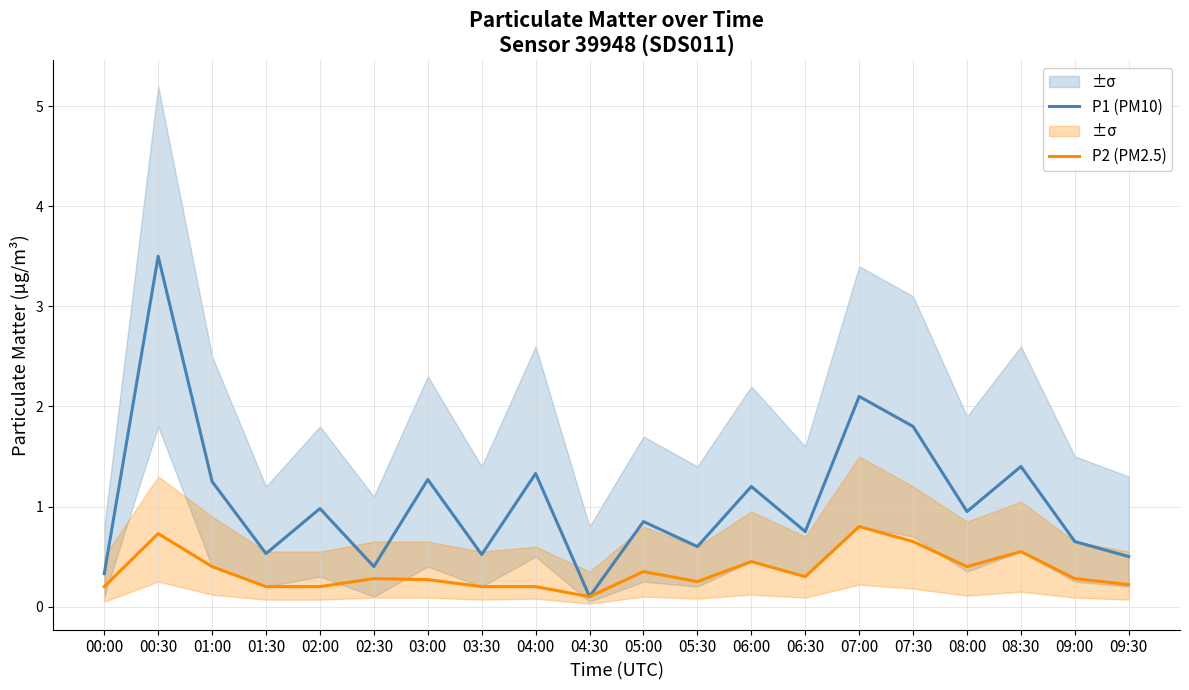

At which category does P1 (PM10) reach its first local valley?

01:30